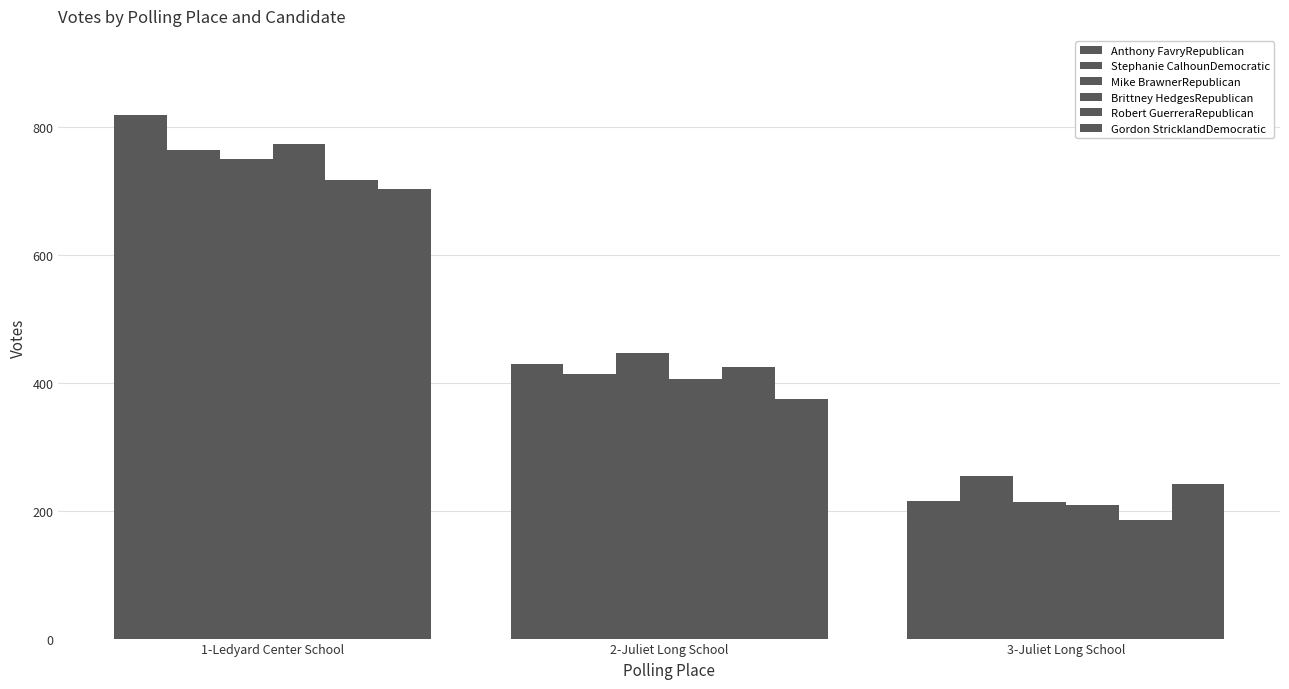

Count the number of categories in the chart.

3